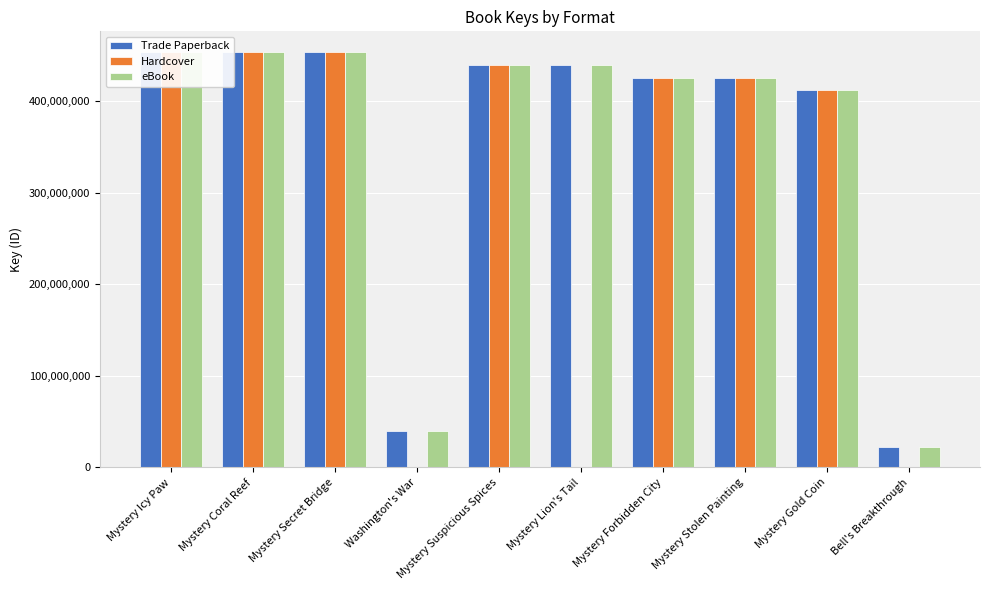

Rank the series by their maximum value, from highest to lowest.

Trade Paperback, Hardcover, eBook